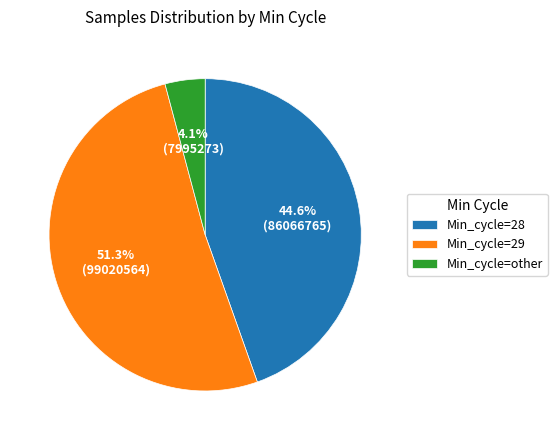

What is the smallest slice in the pie chart?

Min_cycle=other